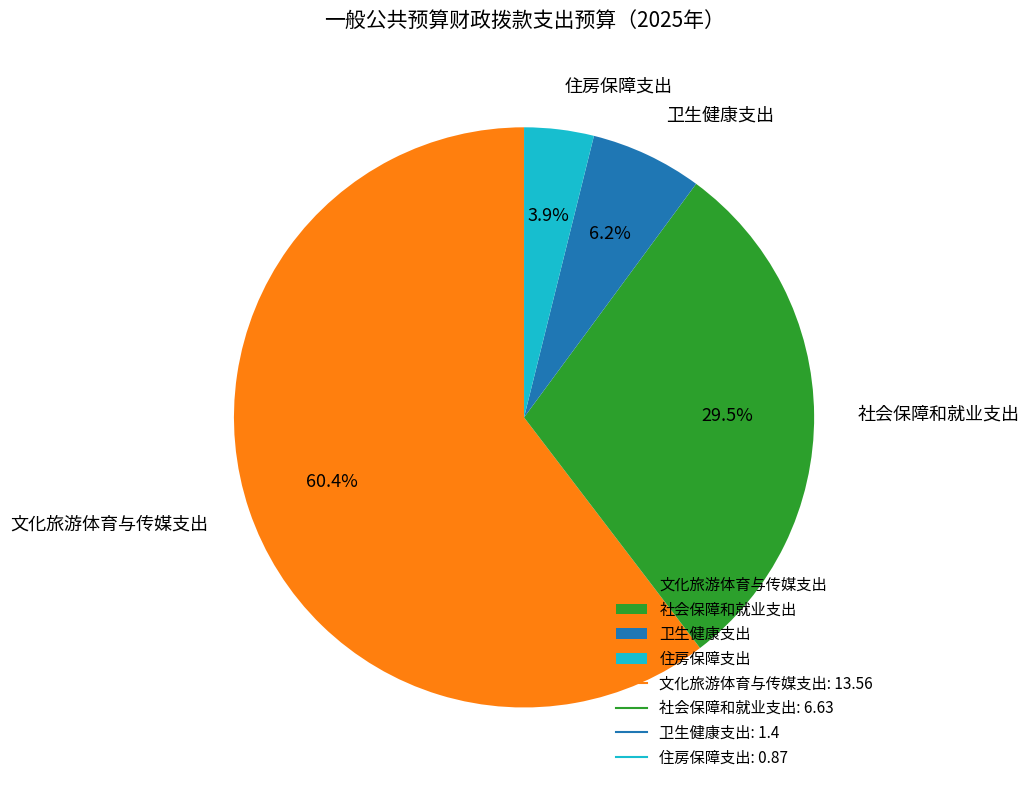

To the nearest percent, what is the average slice percentage?

25%